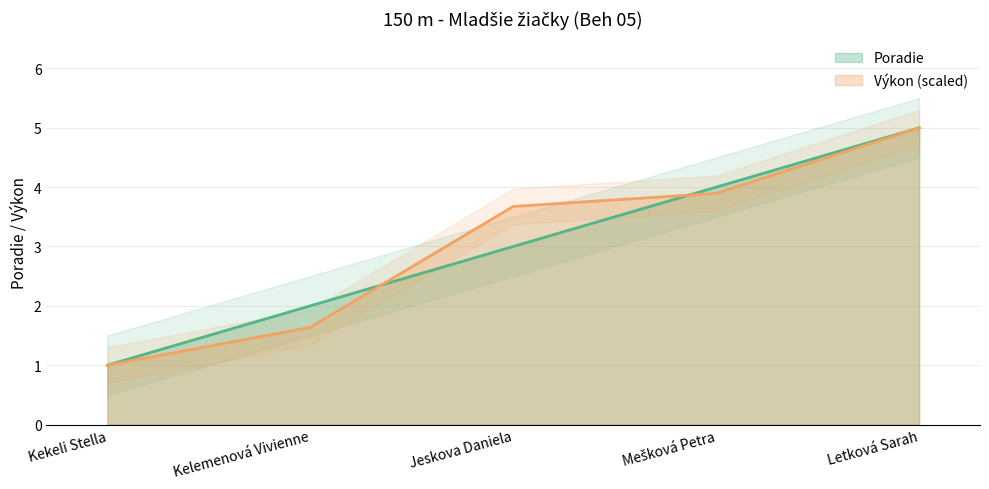

What position from the right is Jeskova Daniela?

3